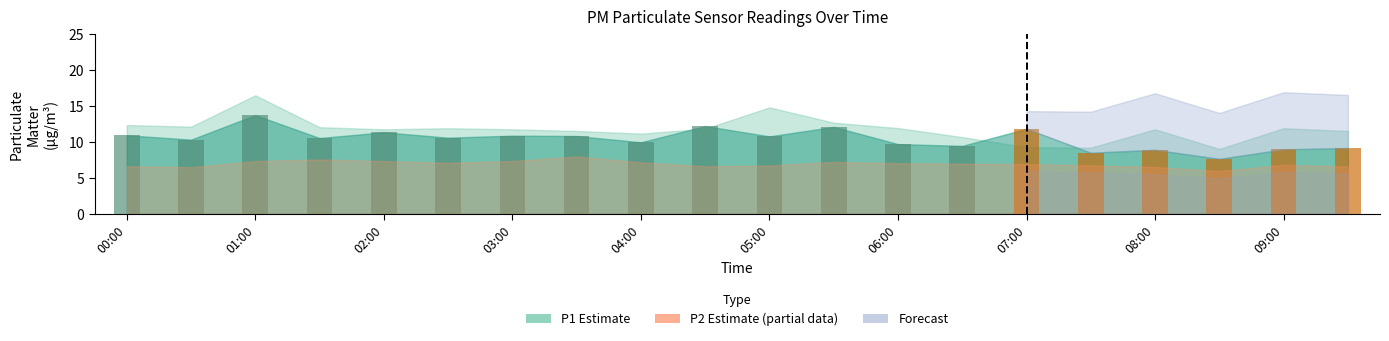

How many bars are there in each group?

3